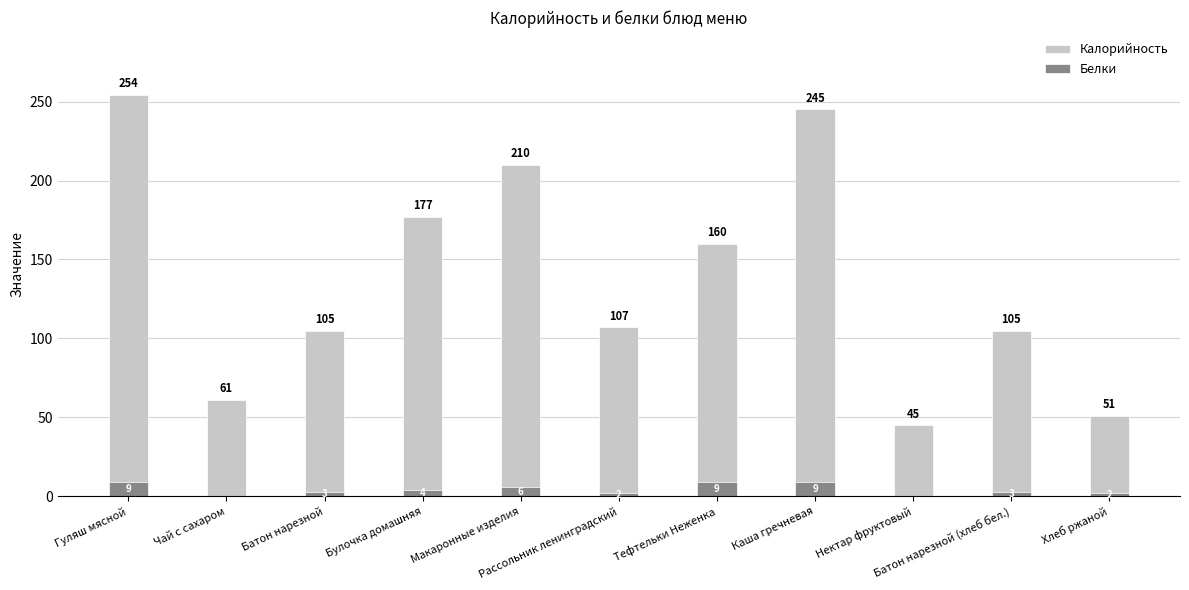

True or false: Белки has a value of 2 at Рассольник ленинградский.

True